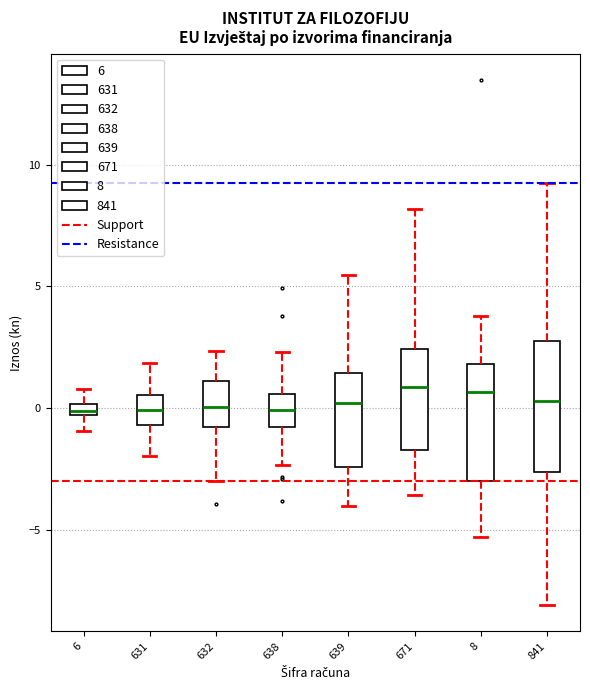

Where does the median line of the box at x = 639 sit on the y-axis? The values are not printed on the chart, so give them approximately, as read against the axis.

0.0